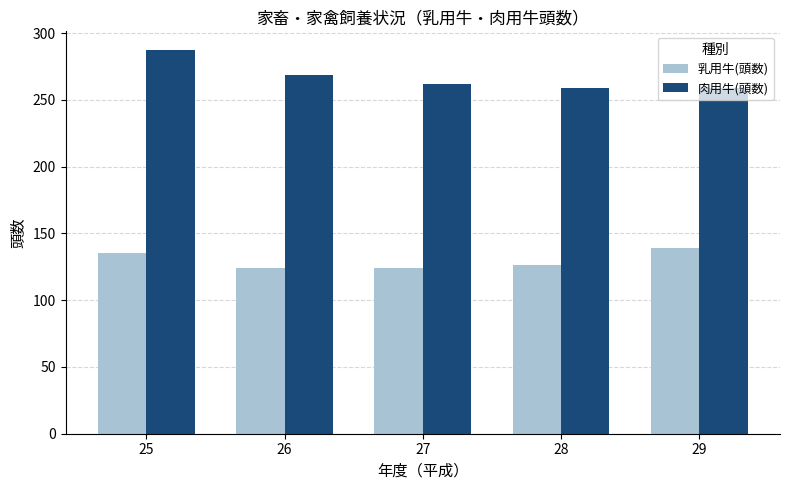

Reading left to right, what are all the values shown in this chart?

乳用牛(頭数): 135	124	124	126	139
肉用牛(頭数): 287	269	262	259	259